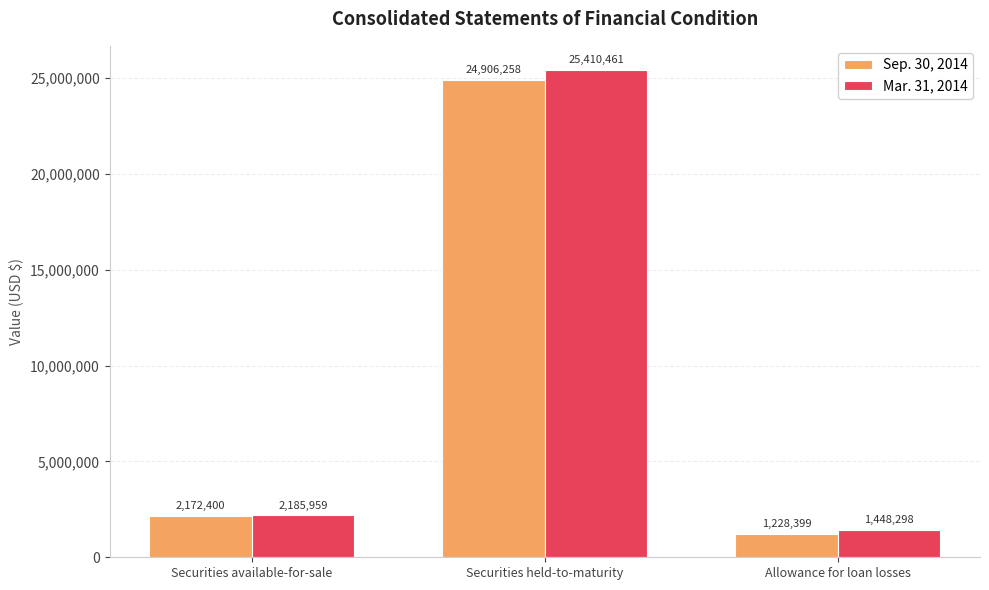

What is the sum of all Sep. 30, 2014 values?

28307057